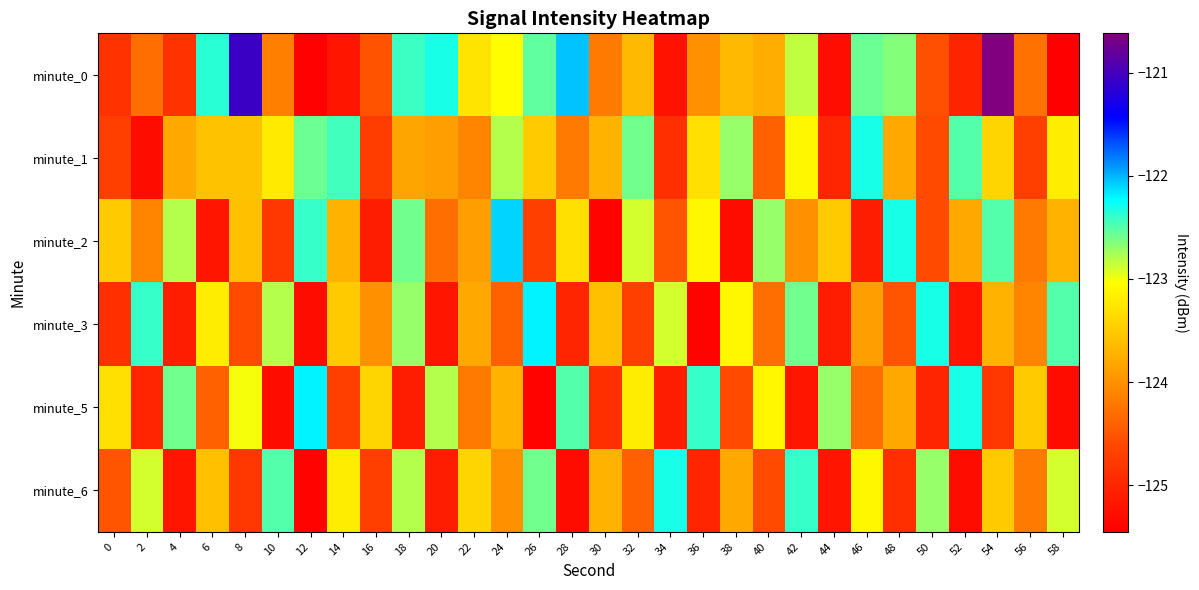

How many categories are shown in the chart?

30